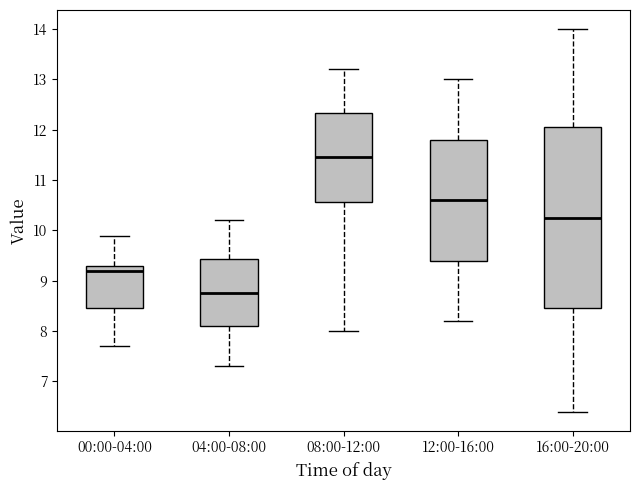

Which box has the highest median line?

08:00-12:00